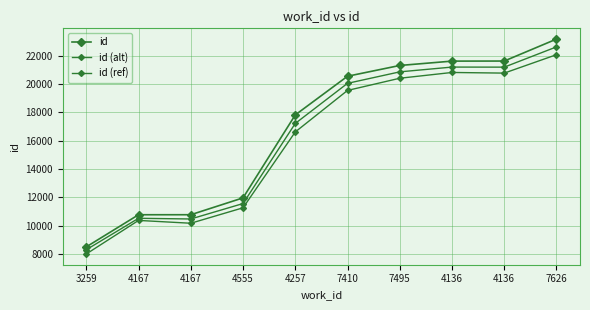

Where does the id series first go above 20543?

7495